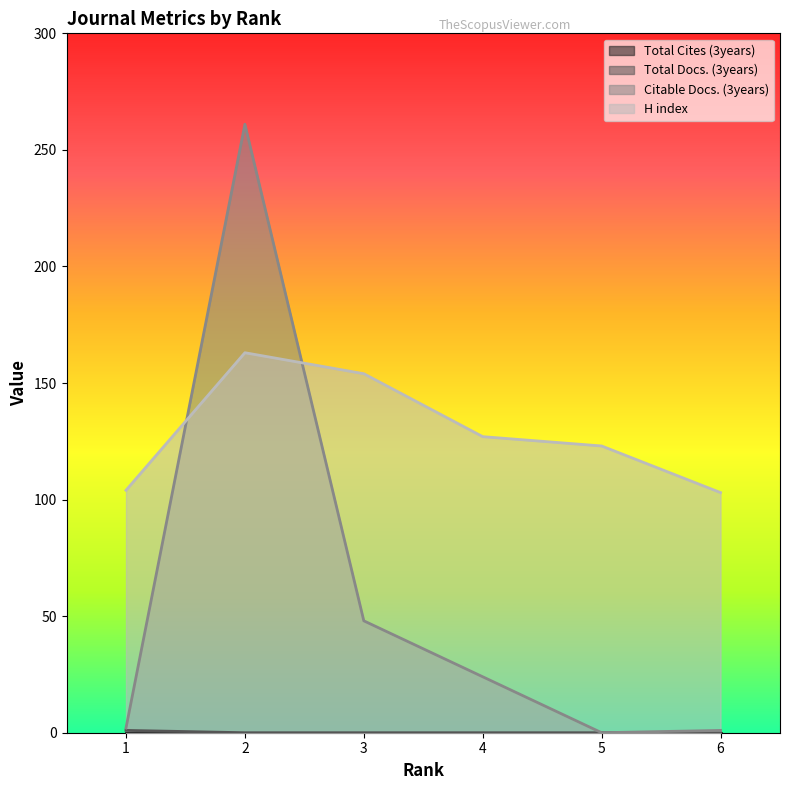

True or false: Citable Docs. (3years) has a value of 48 at 3.

True